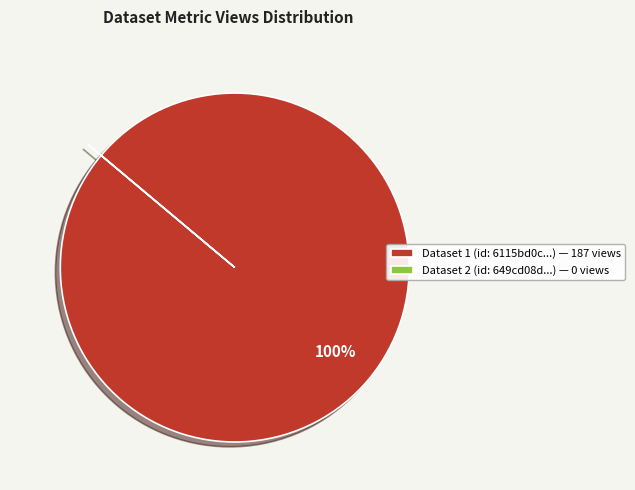

Is it true that Dataset 1 (id: 6115bd0c...) — 187 views is 88% of the pie?

False